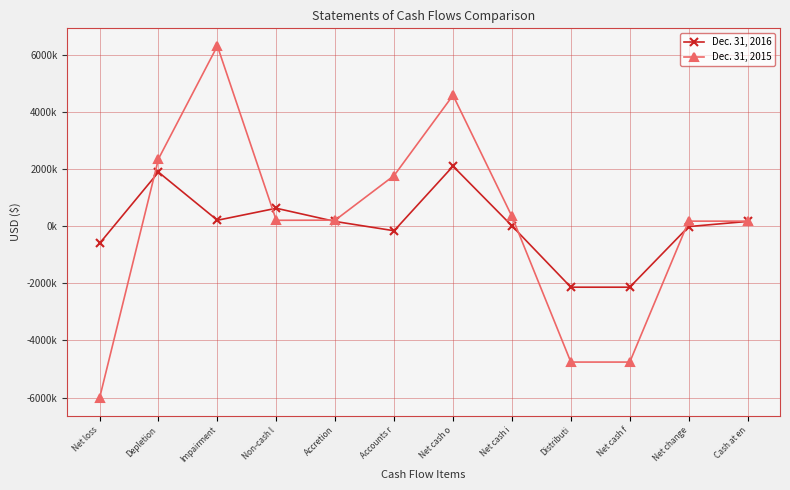

What are all the series names shown in the legend?

Dec. 31, 2016, Dec. 31, 2015